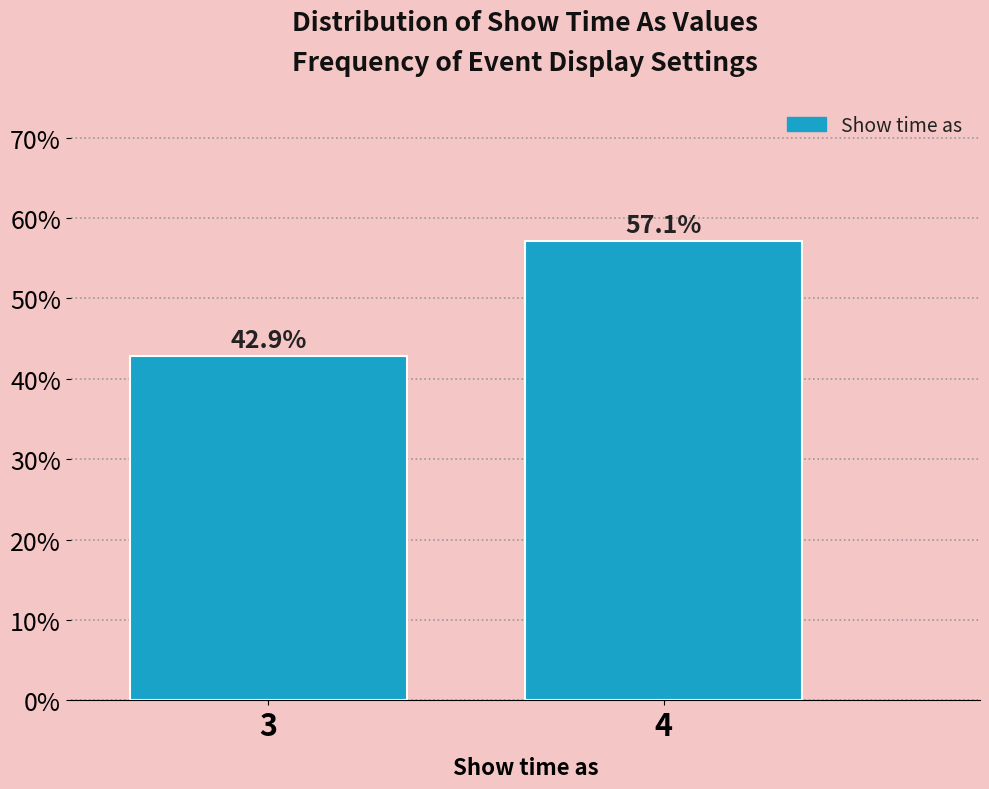

Reading left to right, extract all data points from this chart.

42.9	57.1